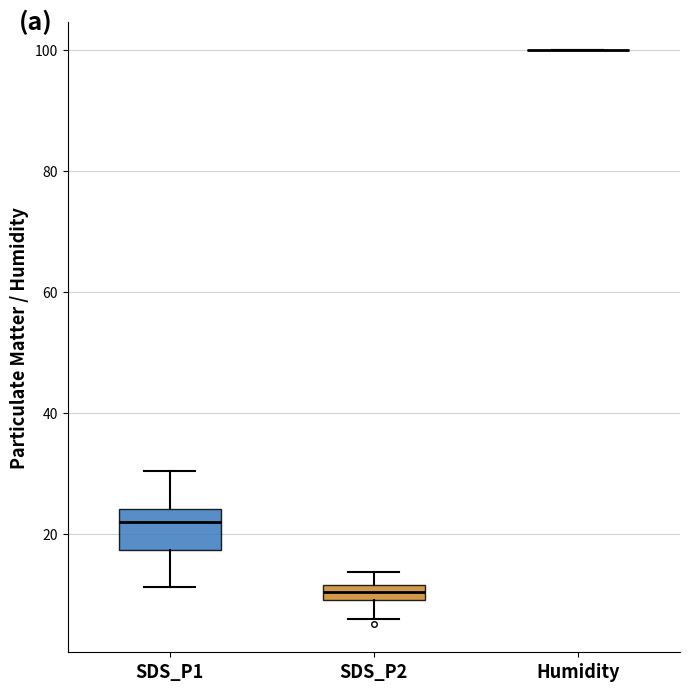

Where does the upper whisker of the box for SDS_P1 end on the y-axis? The values are not printed on the chart, so give them approximately, as read against the axis.

30